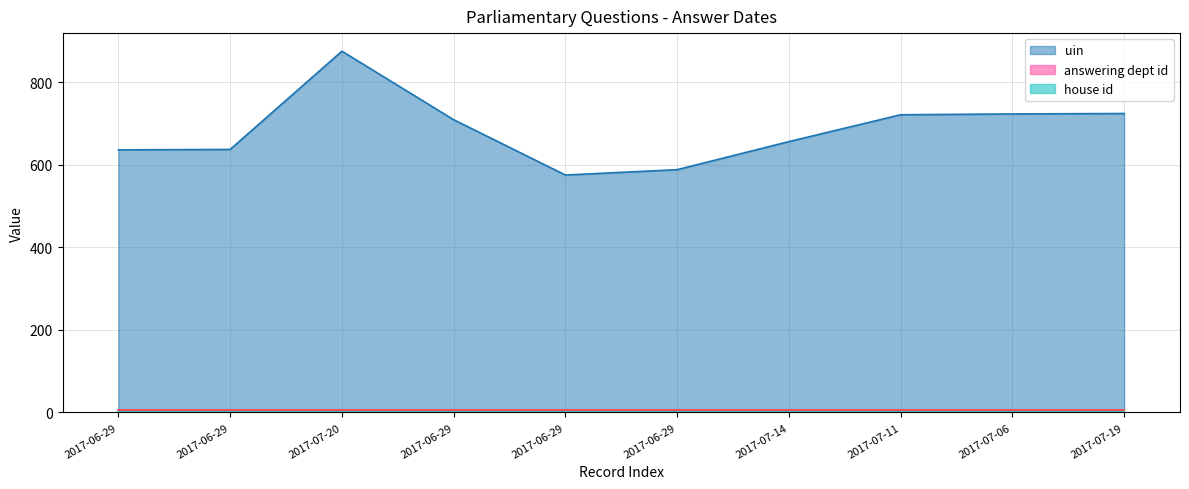

Which series changed the most between 2017-07-11 and 2017-07-06?

uin